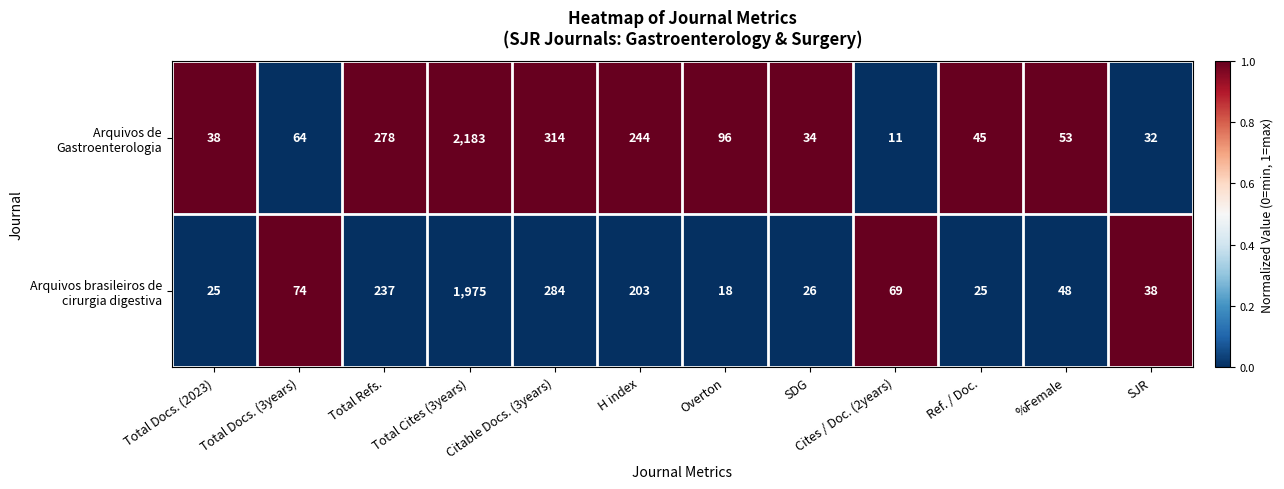

What is the difference between the highest and lowest values at %Female?

5